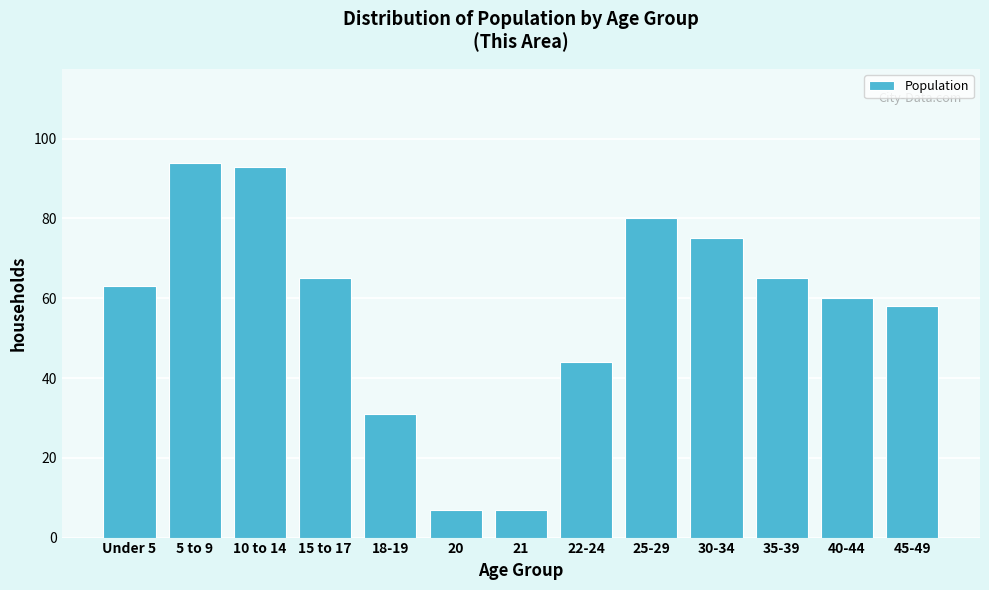

Reading right to left, transcribe all the data shown in this chart.

58	60	65	75	80	44	7	7	31	65	93	94	63